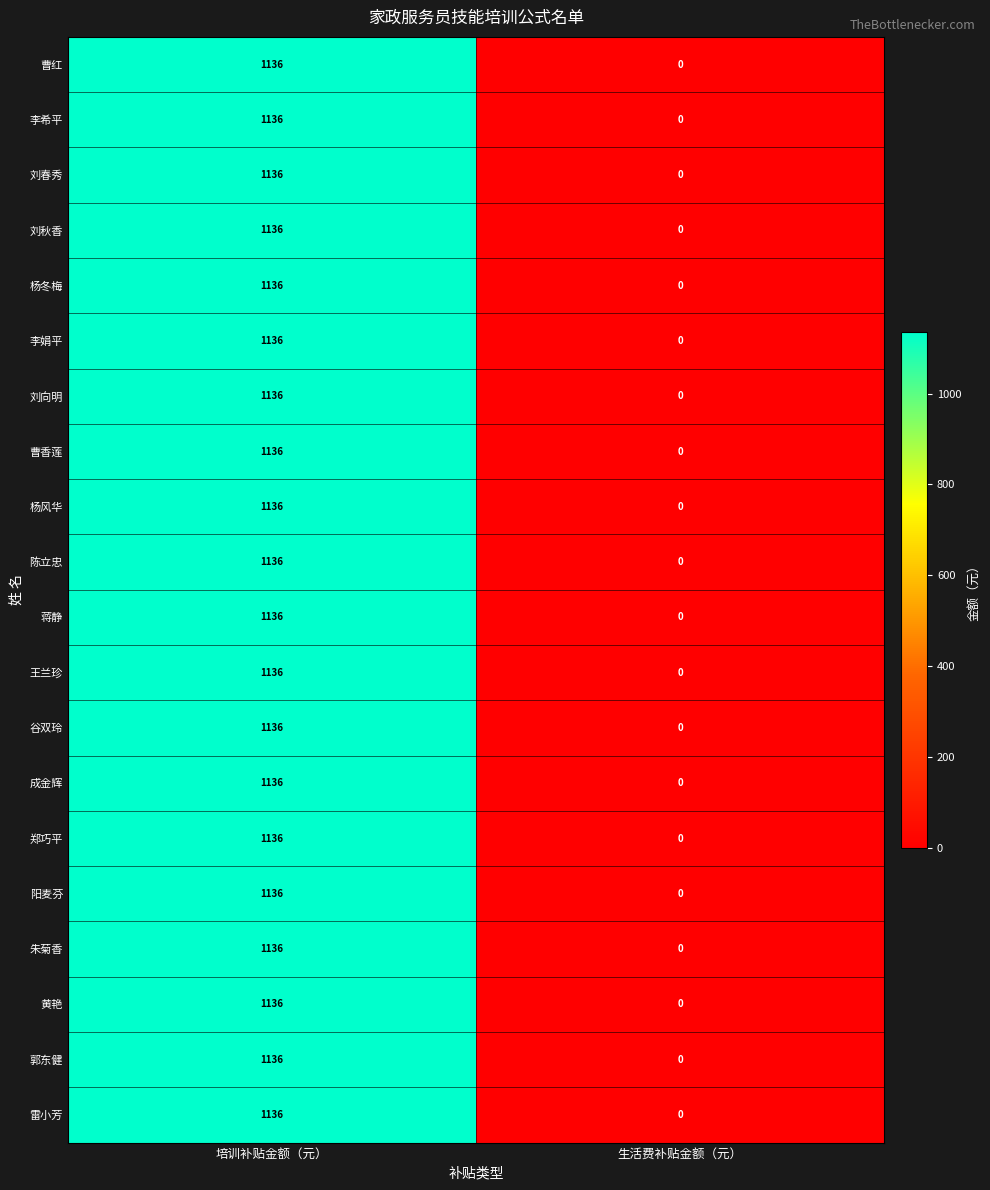

What is the total value across all series at 培训补贴金额（元）?

22720